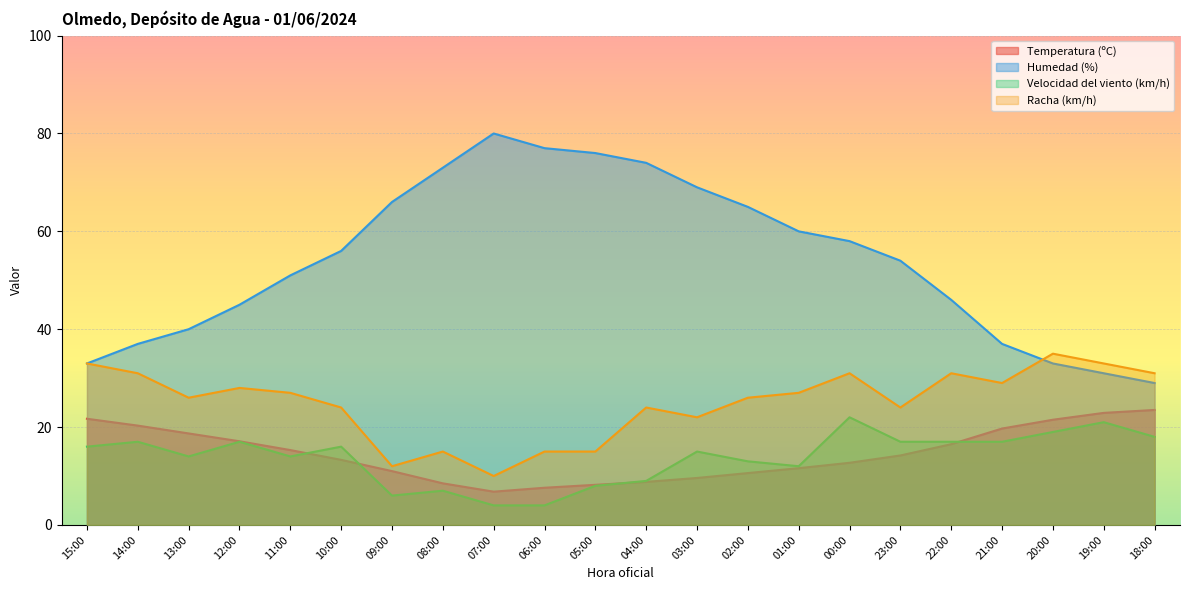

What are all the series names shown in the legend?

Temperatura (ºC), Humedad (%), Velocidad del viento (km/h), Racha (km/h)